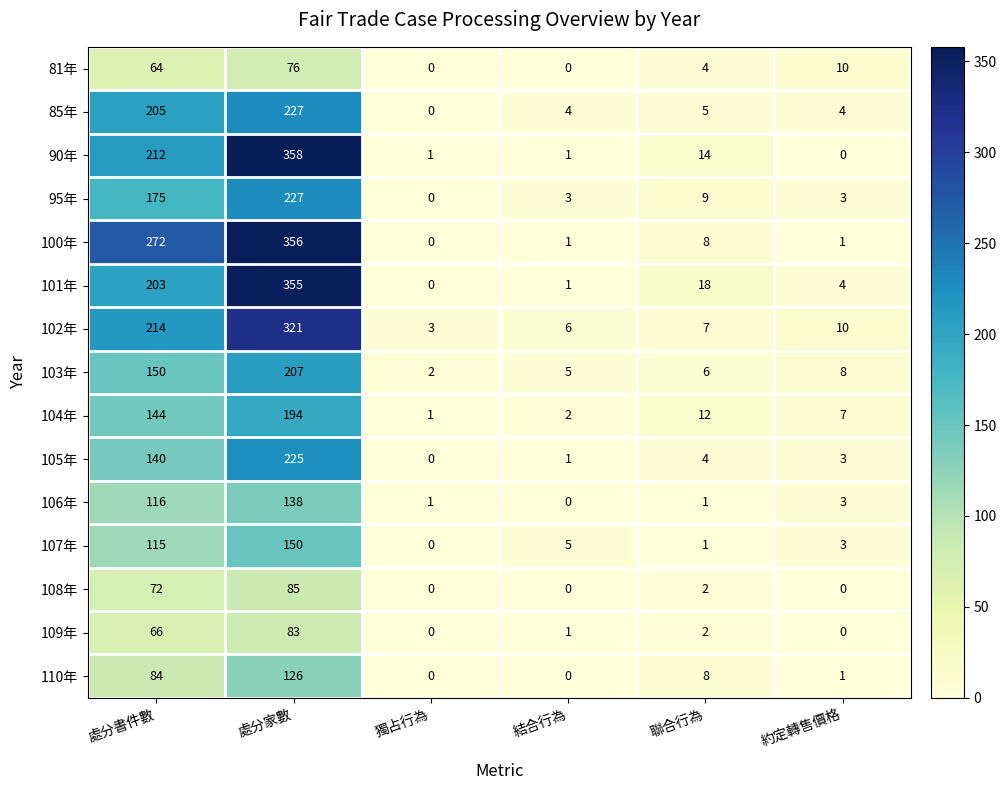

What is the maximum value shown in the chart?

358